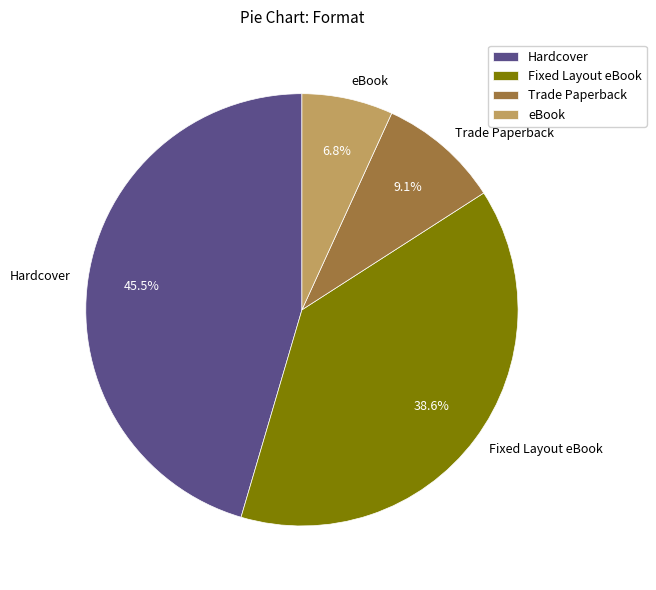

Does any single category account for the majority?

No